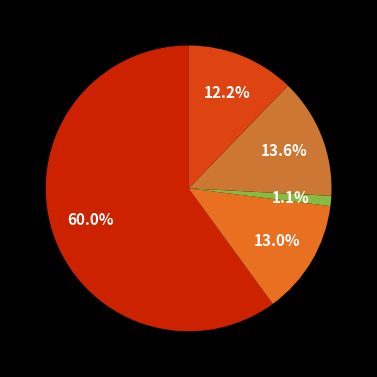

Which category accounts for the majority?

Шницель